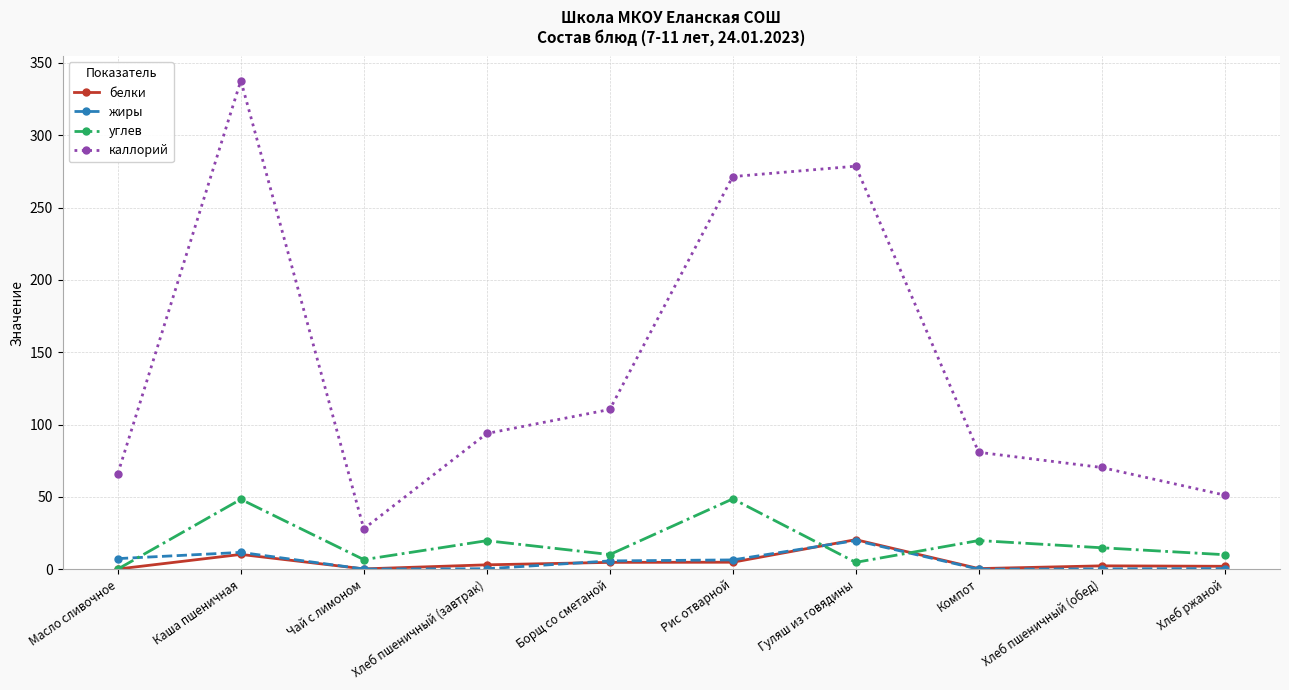

Where is the first local maximum for белки?

Каша пшеничная